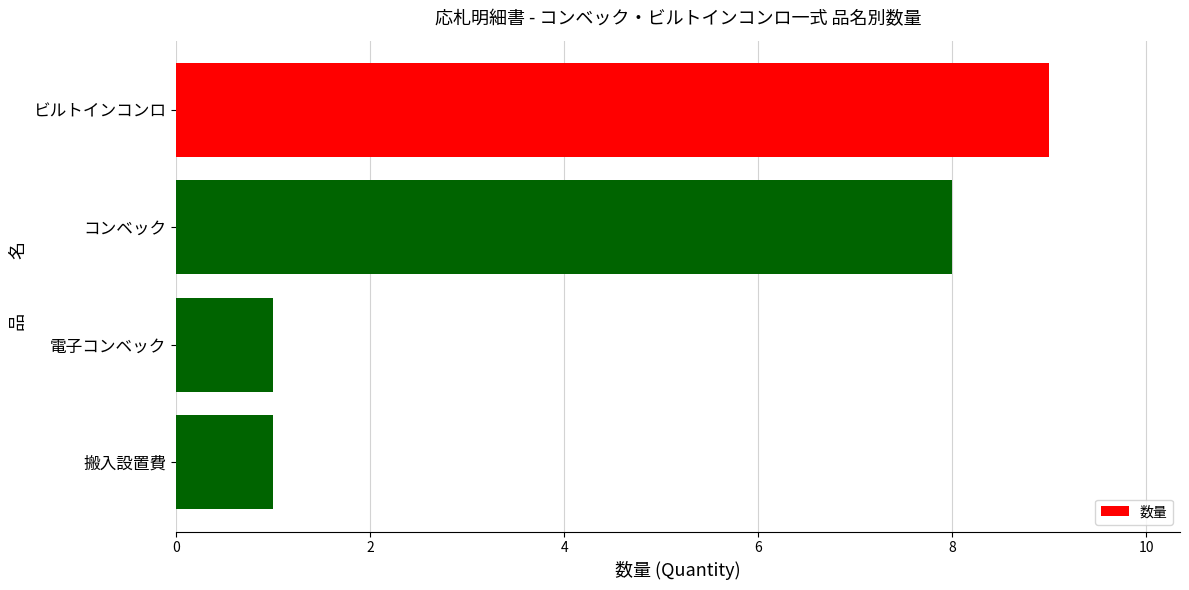

How many data points does each series have?

4